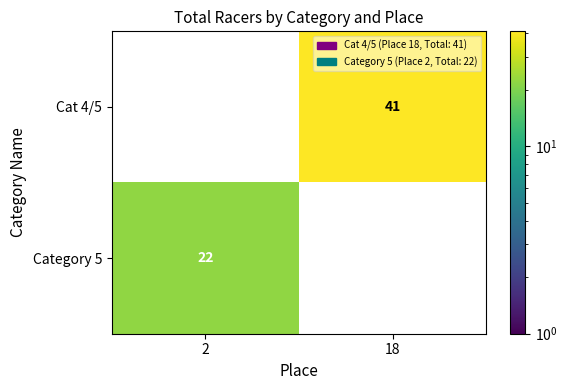

The value of Cat 4/5 at 18 is 41. True or false?

True